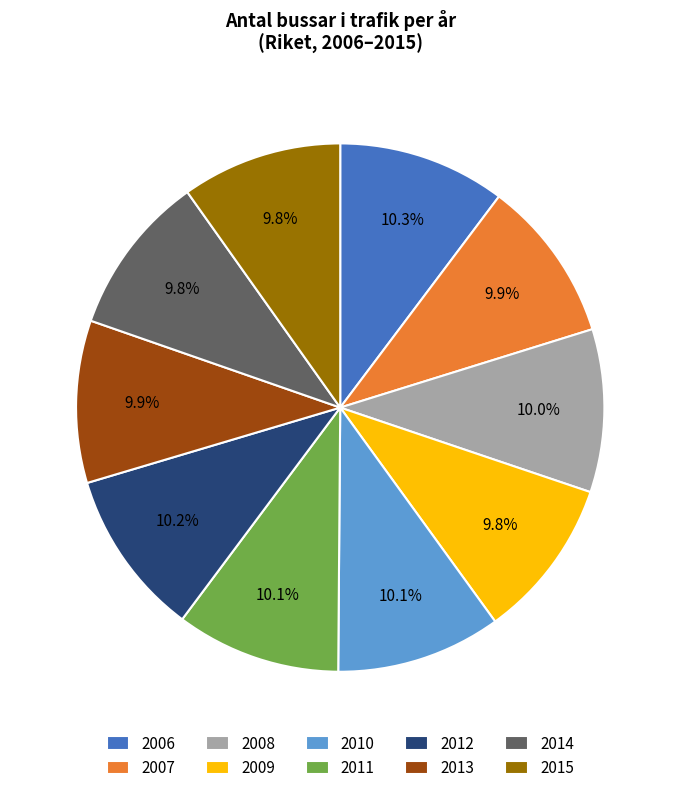

What percentage is the 2010 slice, to the nearest percent?

10%